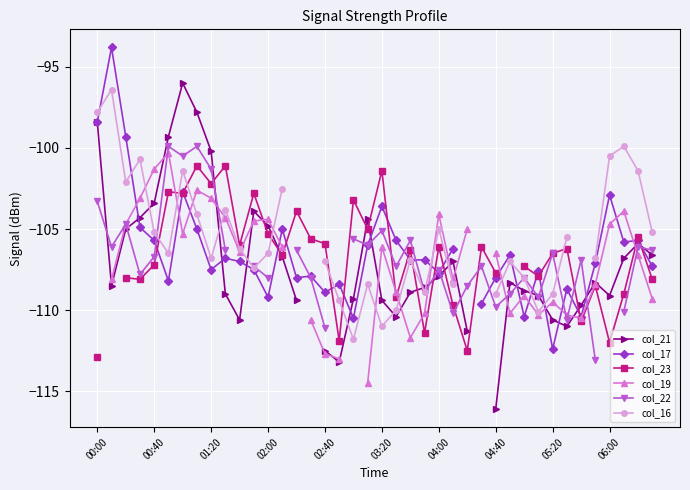

Rank the series by their average value, from highest to lowest.

col_21, col_17, col_23, col_19, col_22, col_16